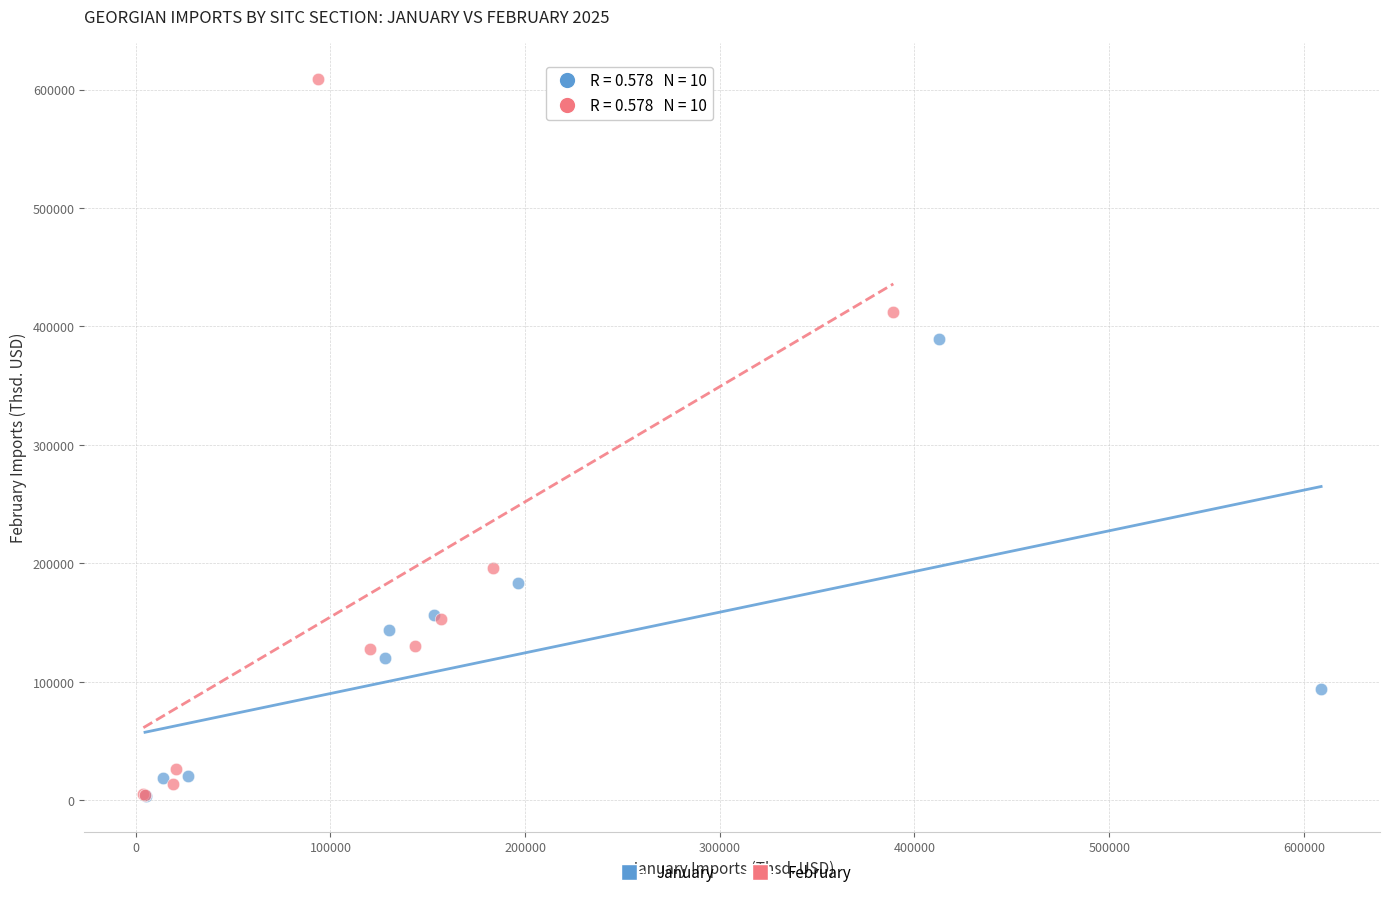

Which series has the largest Y range (max minus min)?

February